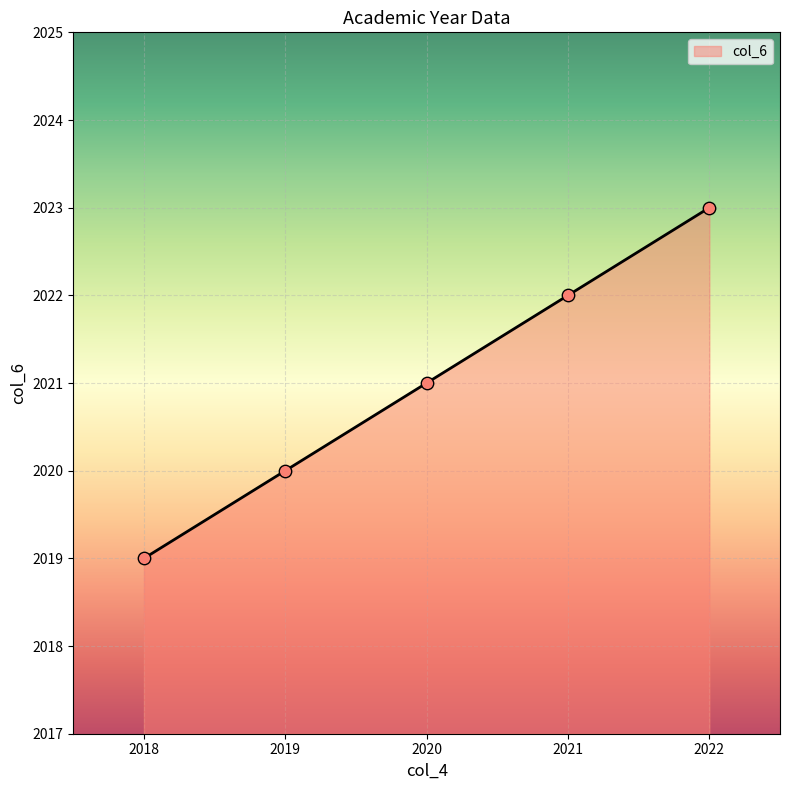

Which has a higher value, 2020 or 2018?

2020